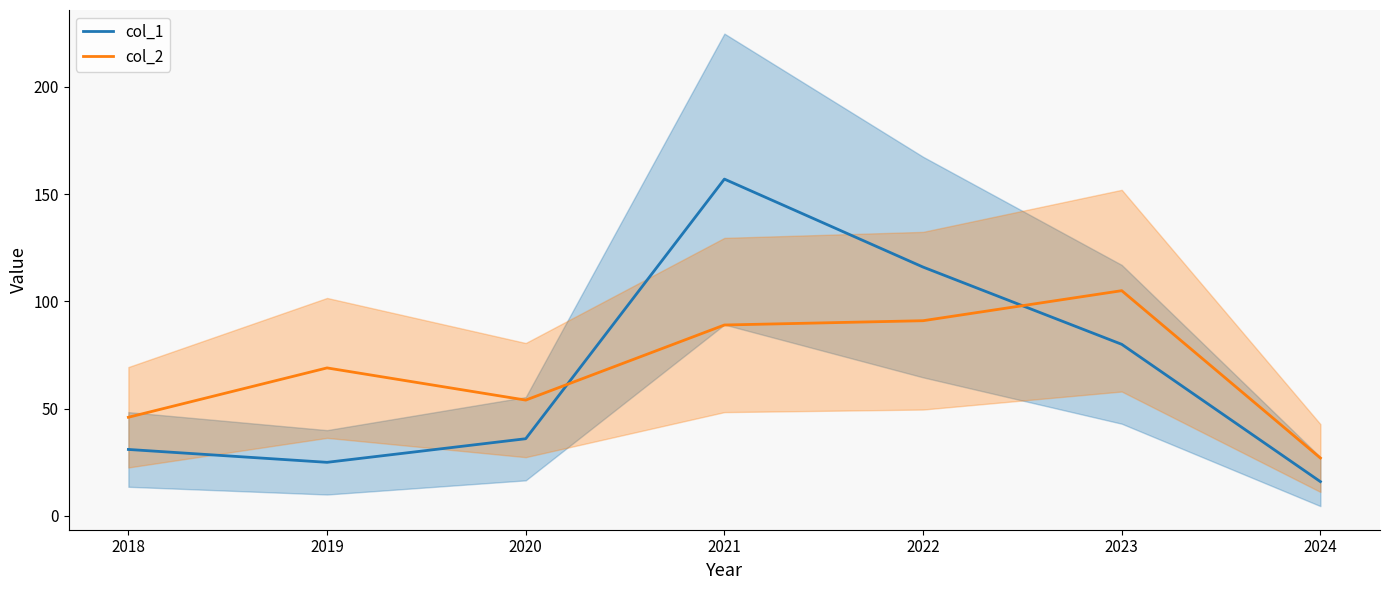

At which label does col_2 reach its peak?

2023